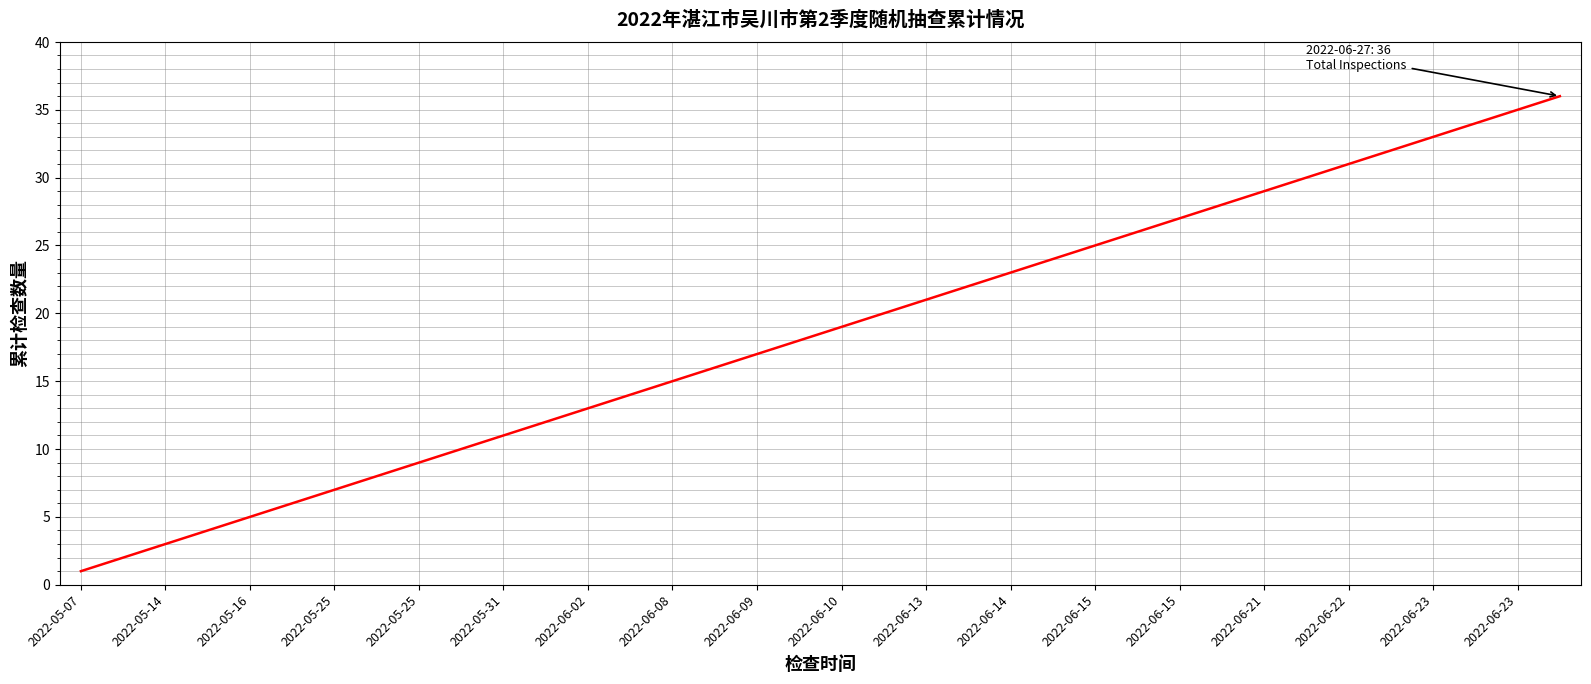

What is the greatest value displayed?

36